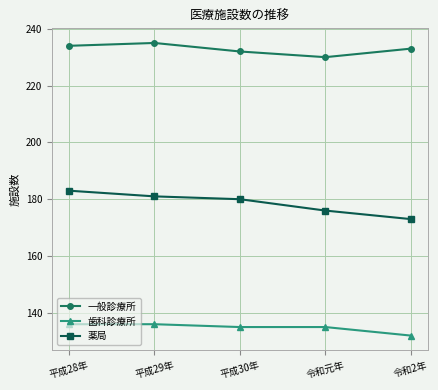

Reading right to left, what are all the values shown in this chart?

一般診療所: 令和2年=233	令和元年=230	平成30年=232	平成29年=235	平成28年=234
歯科診療所: 令和2年=132	令和元年=135	平成30年=135	平成29年=136	平成28年=136
薬局: 令和2年=173	令和元年=176	平成30年=180	平成29年=181	平成28年=183